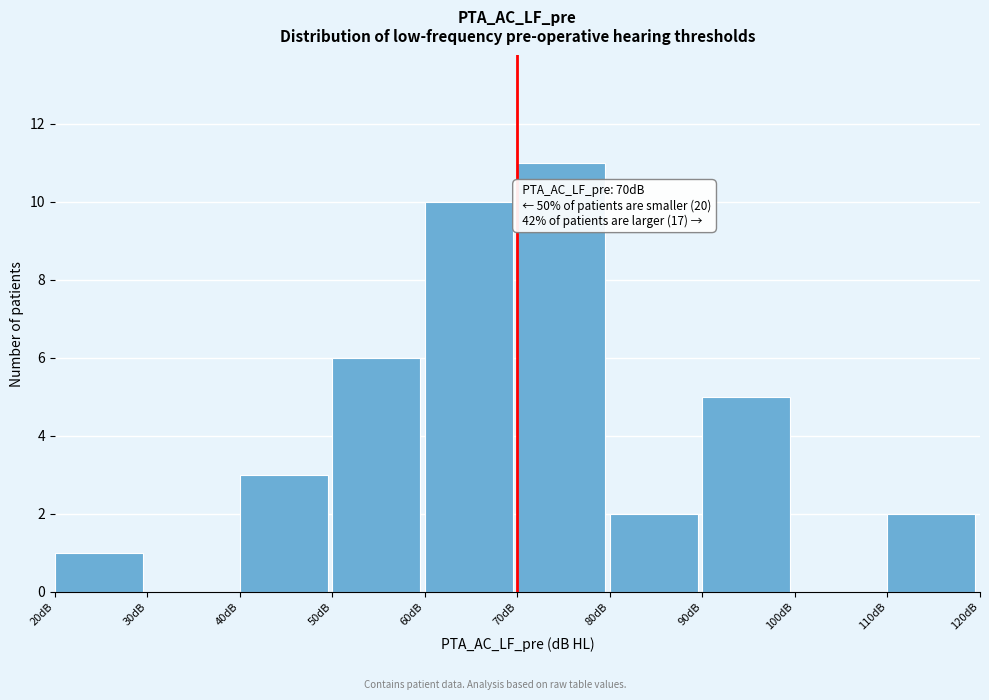

Which range on the x-axis has the tallest bar?

70 to 80